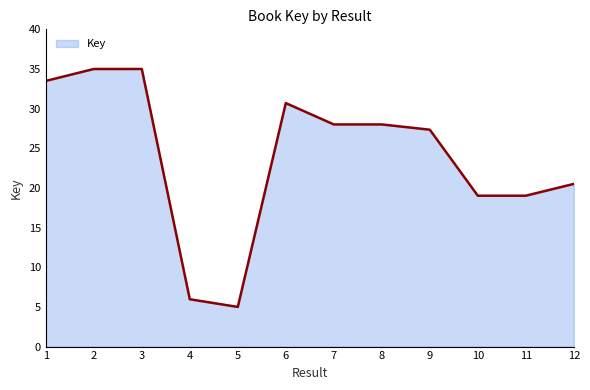

The value at 7 is 37.8. True or false?

False